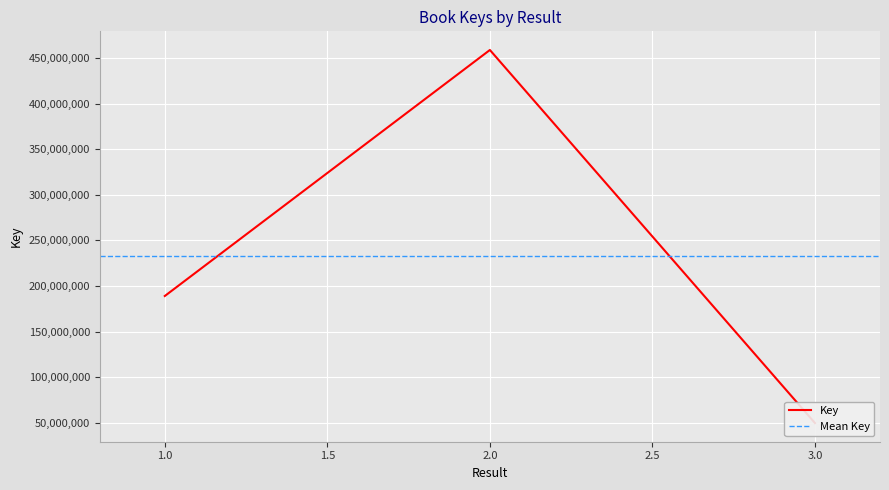

How many values are between 49622152 and 458690106?

3